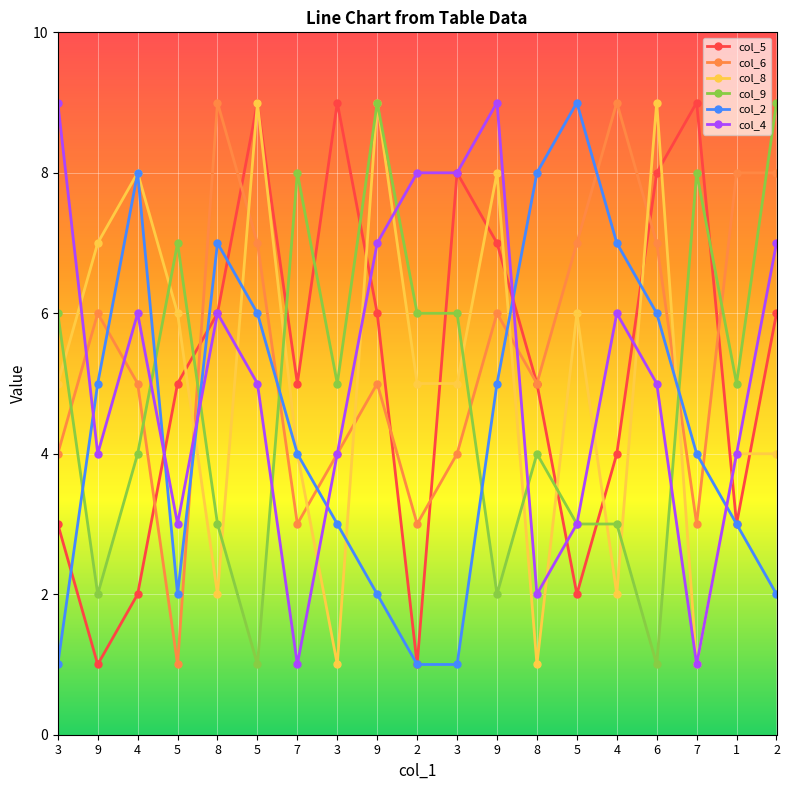

What is the value of the col_4 point at the 19th from the left?

8